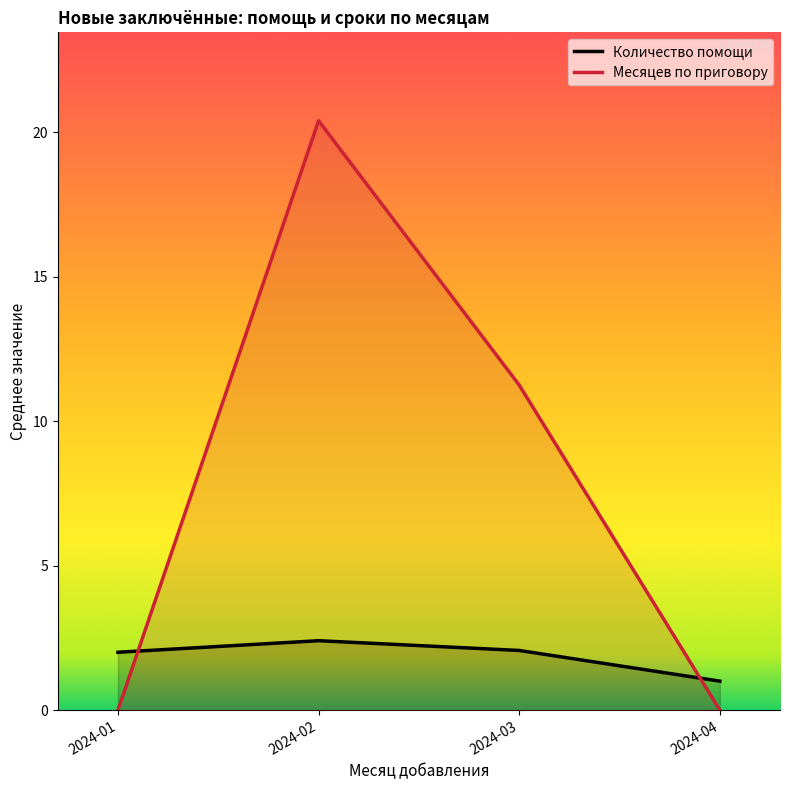

Which series has the largest range (max minus min)?

Месяцев по приговору